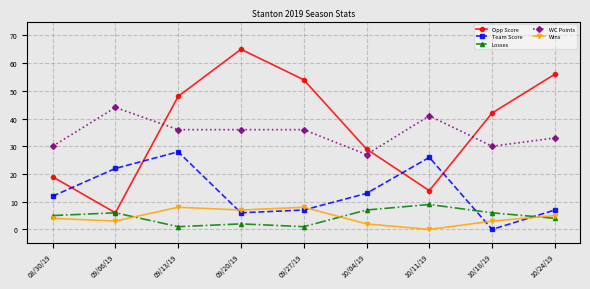

What is the label of the 7th point from the left?

10/11/19